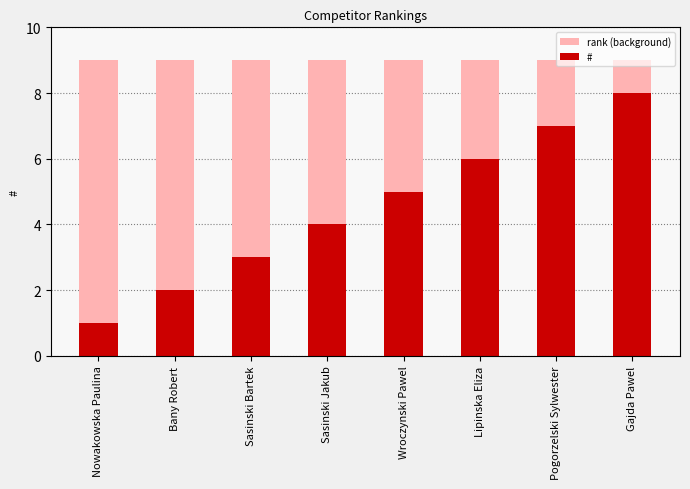

Is it true that # equals 5 at Wroczynski Pawel?

True